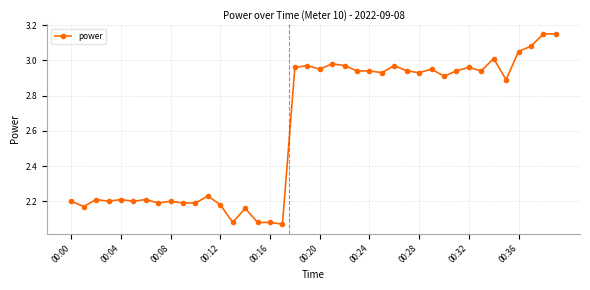

How many lines are shown in the chart?

1